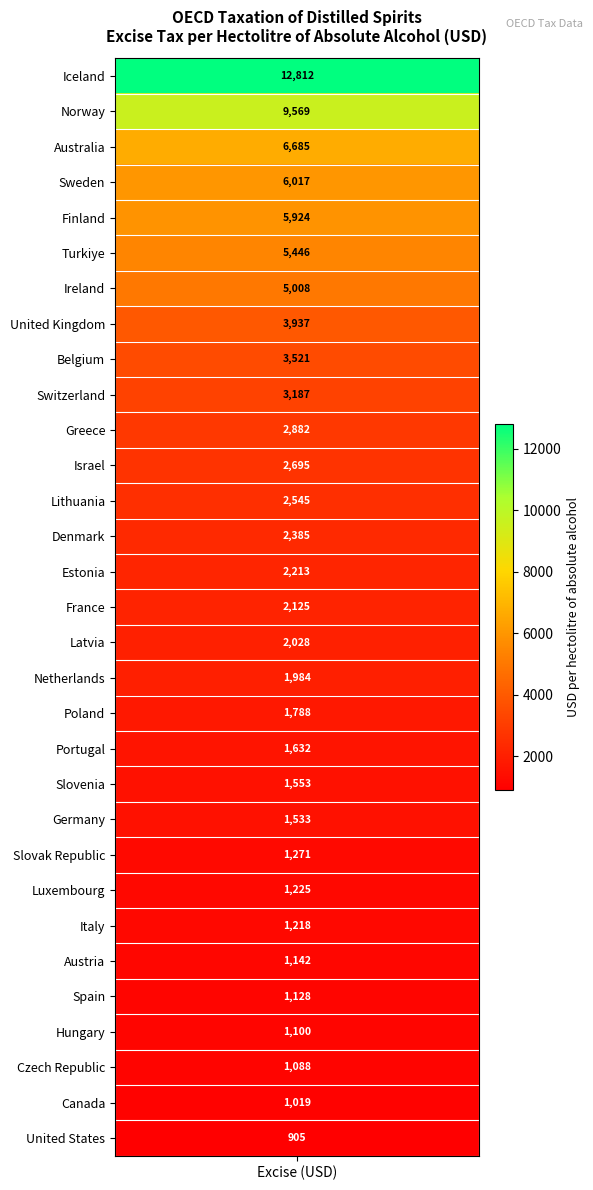

What is the difference between the second highest and minimum values?

8664.3